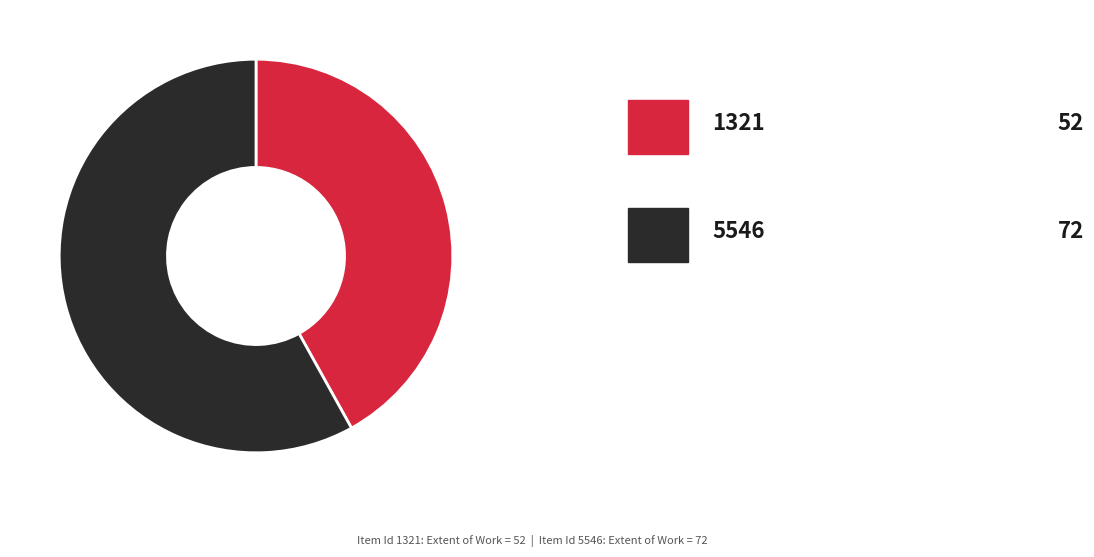

Does any single category account for the majority?

Yes